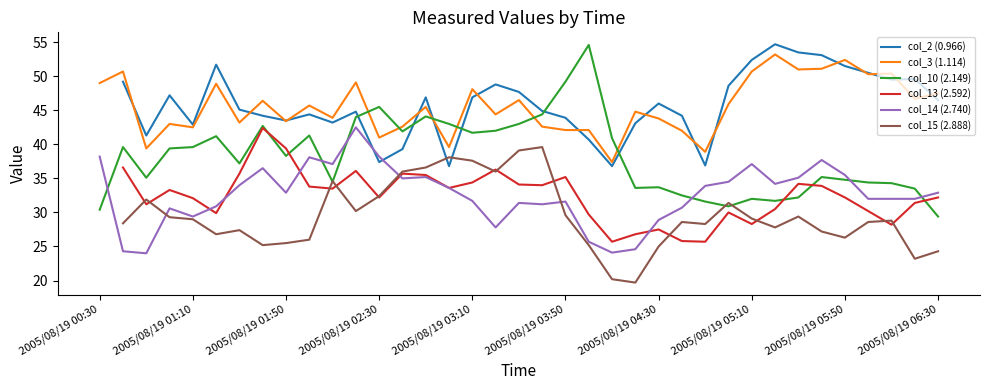

Where does the col_10 (2.149) series first go above 38?

2005/08/19 00:40